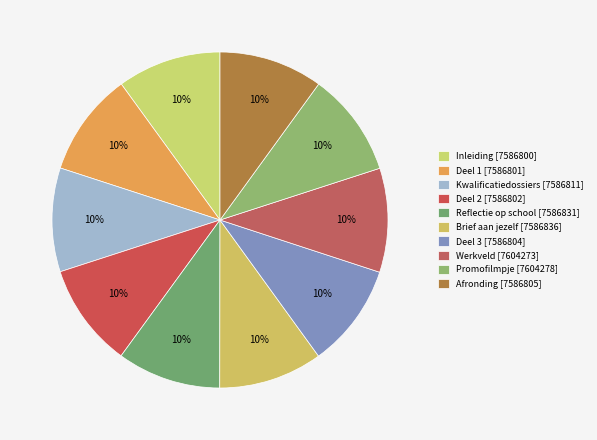

How many slices are in this pie chart?

10